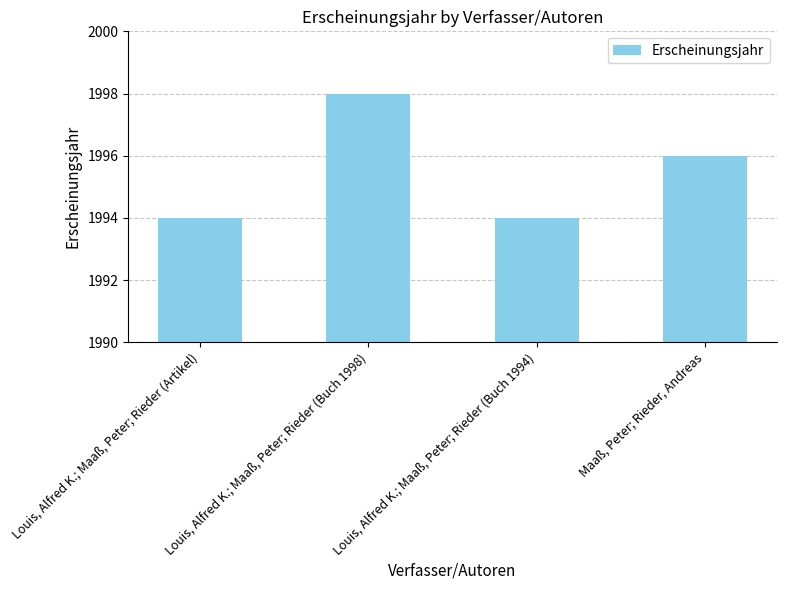

True or false: the data shows 1998 at Louis, Alfred K.; Maaß, Peter; Rieder (Buch 1998).

True